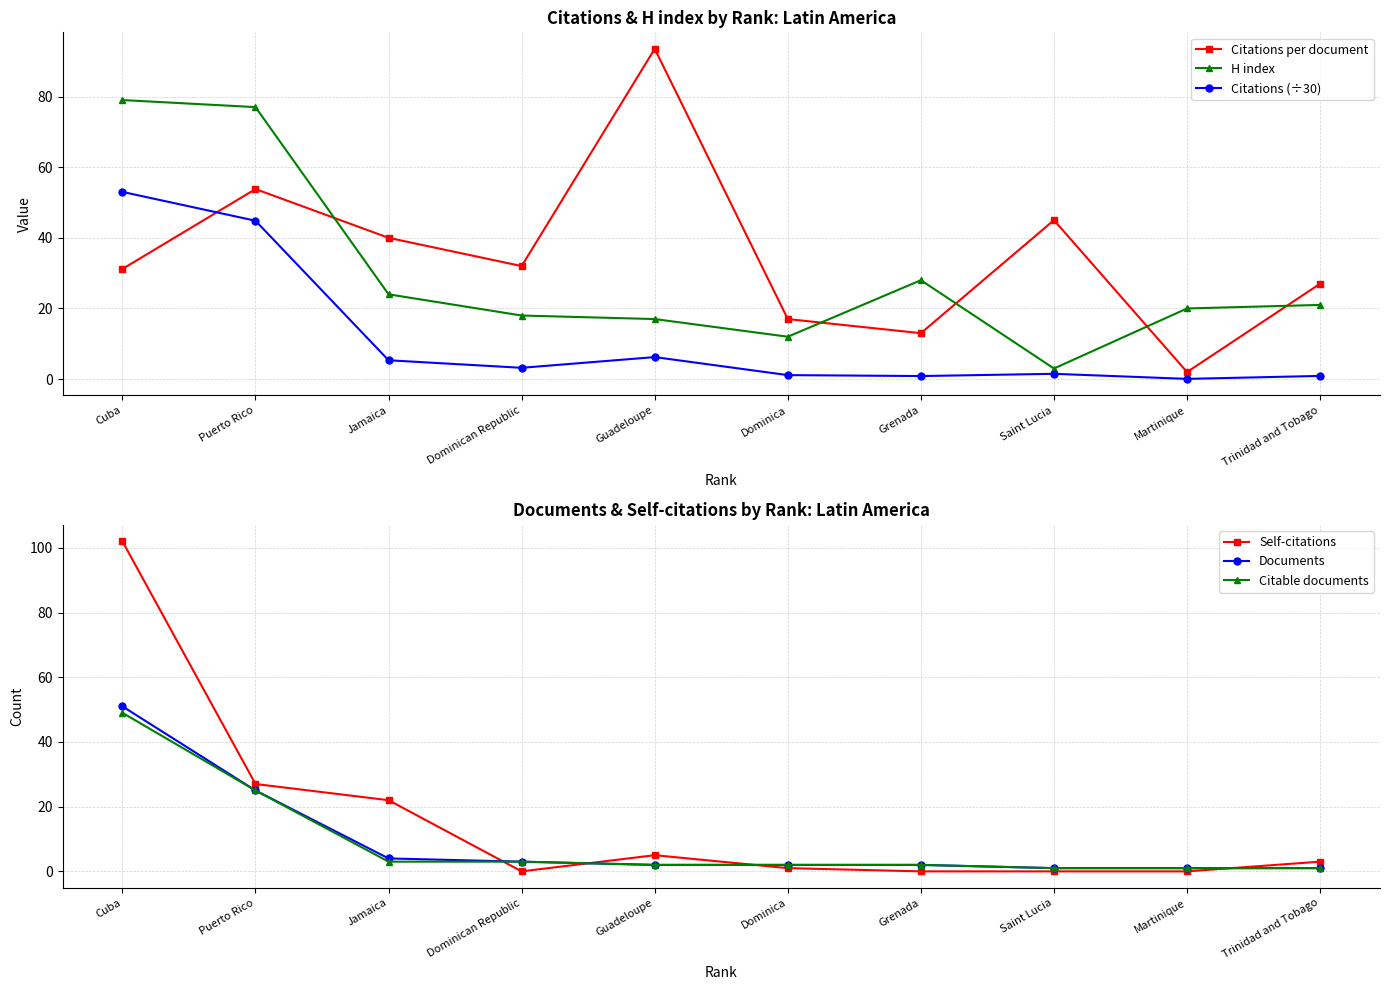

Reading left to right, extract all data points from this chart.

Citations per document: Cuba=31.2	Puerto Rico=53.8	Jamaica=40.0	Dominican Republic=32.0	Guadeloupe=93.5	Dominica=17.0	Grenada=13.0	Saint Lucia=45.0	Martinique=2.0	Trinidad and Tobago=27.0
H index: Cuba=79.0	Puerto Rico=77.0	Jamaica=24.0	Dominican Republic=18.0	Guadeloupe=17.0	Dominica=12.0	Grenada=28.0	Saint Lucia=3.0	Martinique=20.0	Trinidad and Tobago=21.0
Citations (÷30): Cuba=53.0	Puerto Rico=44.8	Jamaica=5.3	Dominican Republic=3.2	Guadeloupe=6.2	Dominica=1.1	Grenada=0.9	Saint Lucia=1.5	Martinique=0.1	Trinidad and Tobago=0.9
Self-citations: Cuba=102.0	Puerto Rico=27.0	Jamaica=22.0	Dominican Republic=0.0	Guadeloupe=5.0	Dominica=1.0	Grenada=0.0	Saint Lucia=0.0	Martinique=0.0	Trinidad and Tobago=3.0
Documents: Cuba=51.0	Puerto Rico=25.0	Jamaica=4.0	Dominican Republic=3.0	Guadeloupe=2.0	Dominica=2.0	Grenada=2.0	Saint Lucia=1.0	Martinique=1.0	Trinidad and Tobago=1.0
Citable documents: Cuba=49.0	Puerto Rico=25.0	Jamaica=3.0	Dominican Republic=3.0	Guadeloupe=2.0	Dominica=2.0	Grenada=2.0	Saint Lucia=1.0	Martinique=1.0	Trinidad and Tobago=1.0